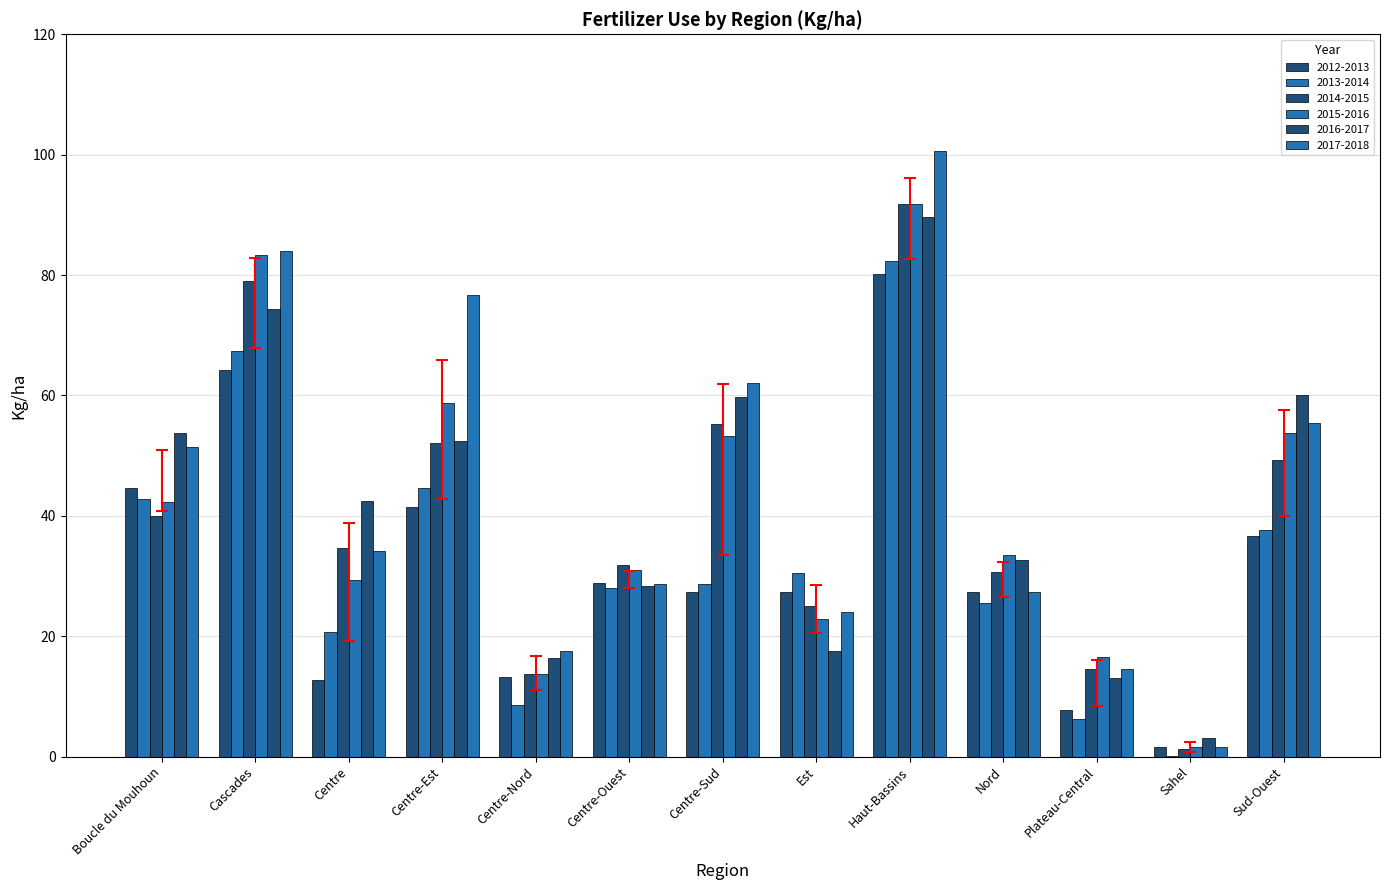

What is the maximum value shown in the chart?

100.6